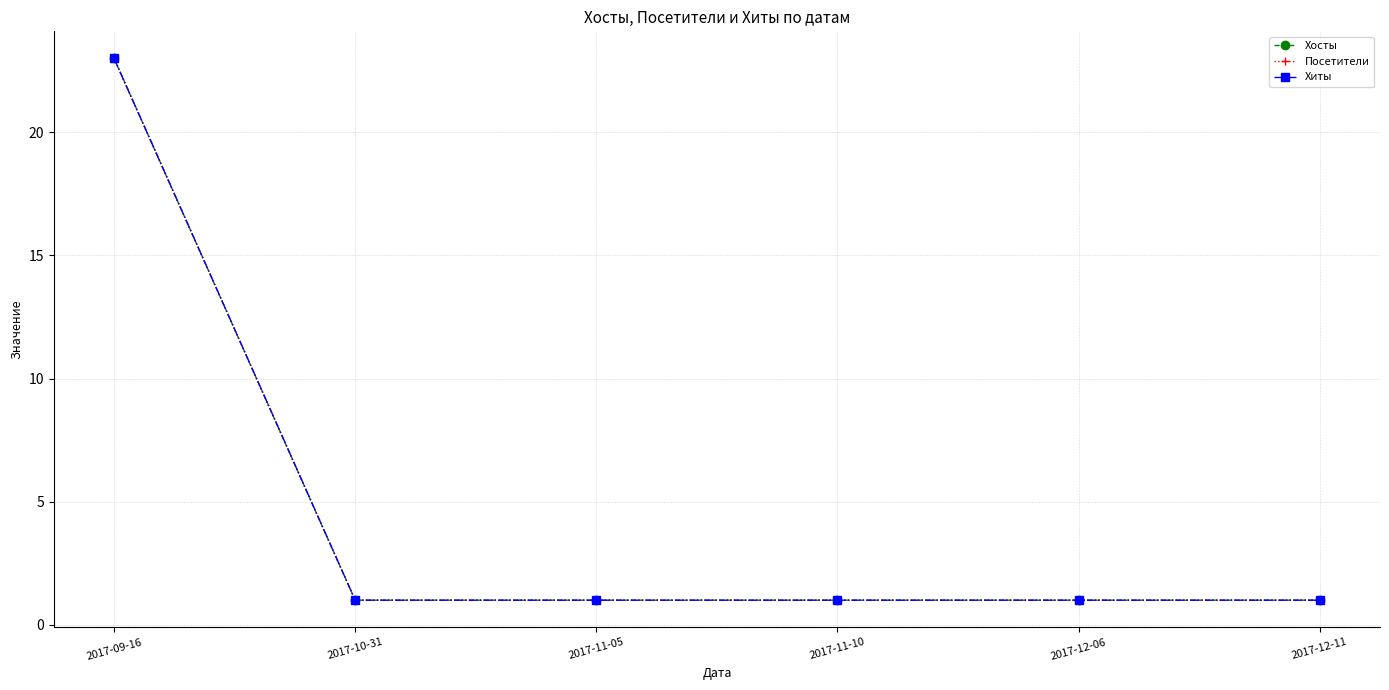

What is the sum of all Хиты values?

28